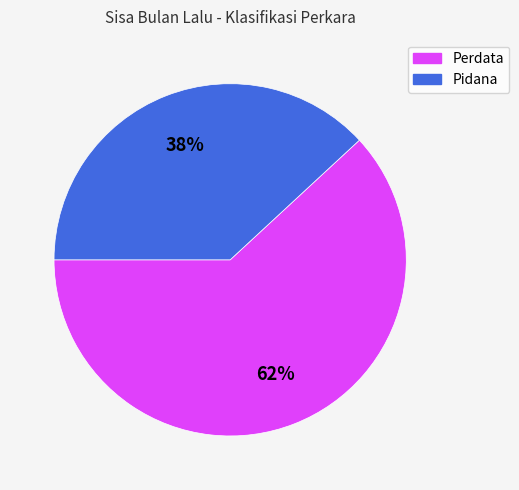

To the nearest percent, what is the difference between the largest and smallest slice percentages?

24%